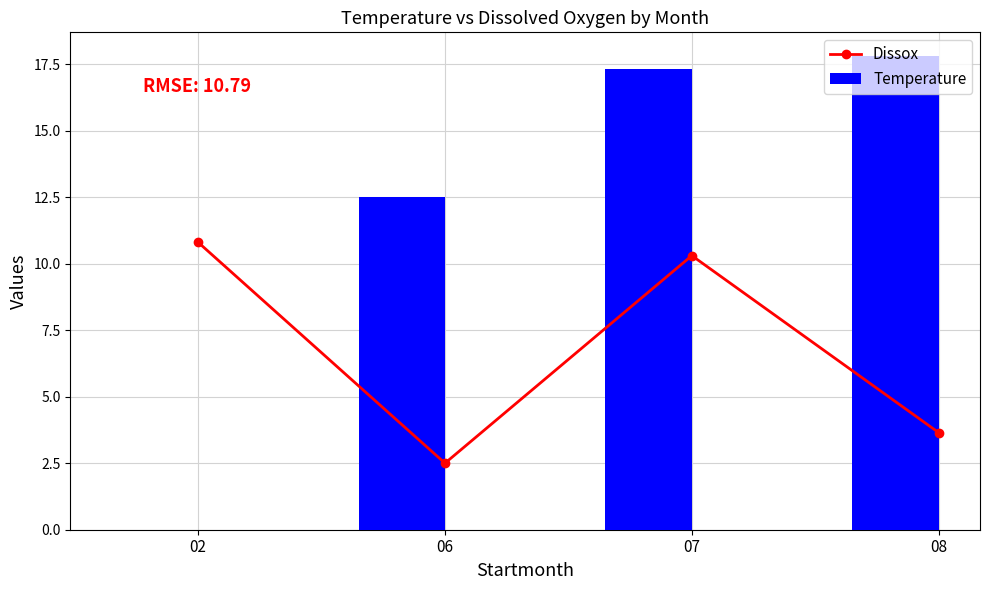

What is the average value of the Dissox series?

6.8